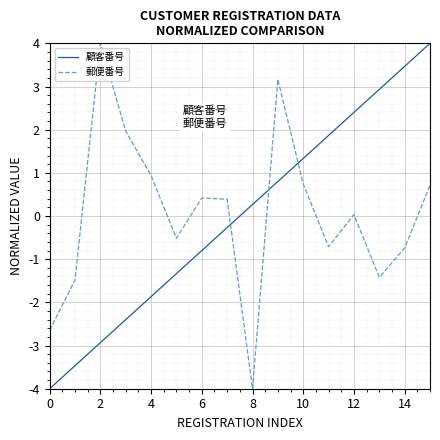

What is the greatest value displayed?

4.0